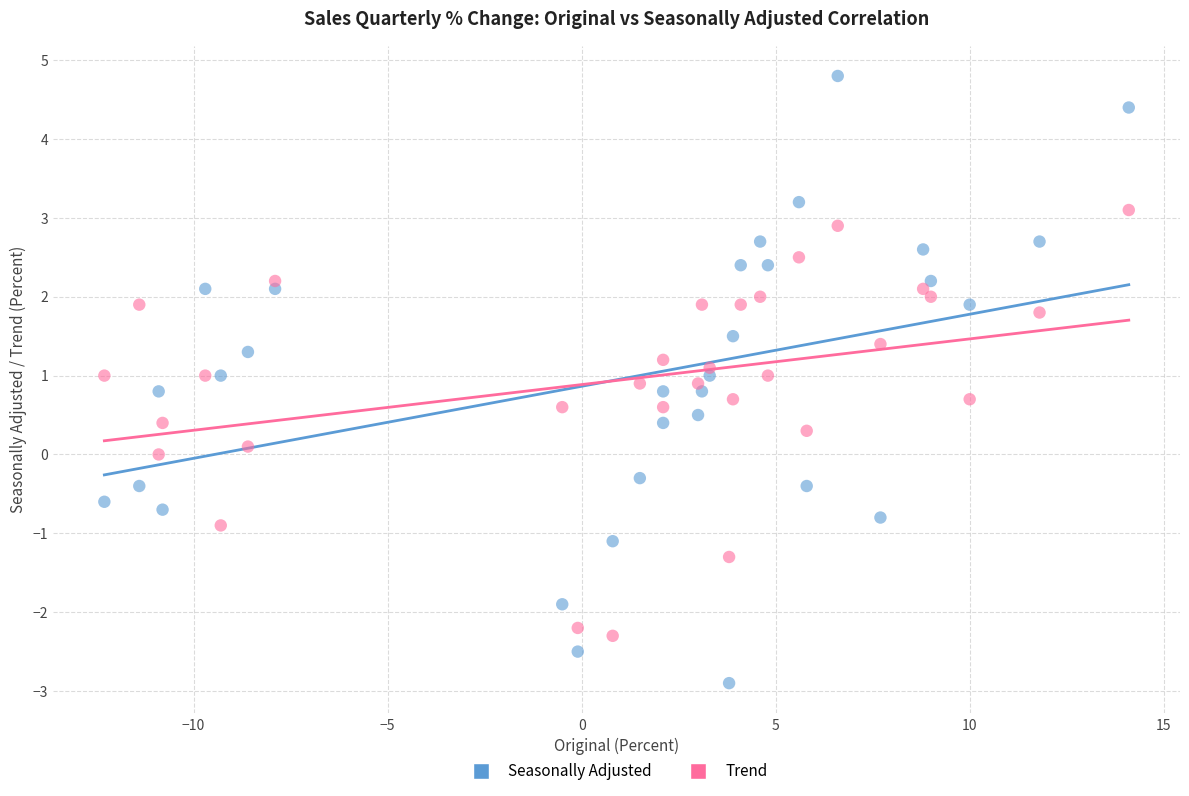

Which series reaches the minimum Y coordinate?

Seasonally Adjusted